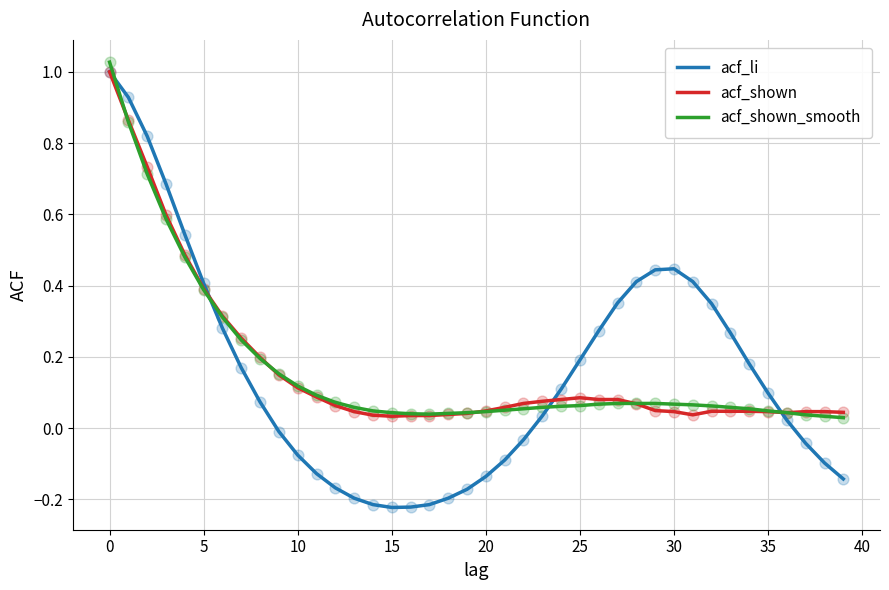

Which series has the widest spread of values?

acf_li